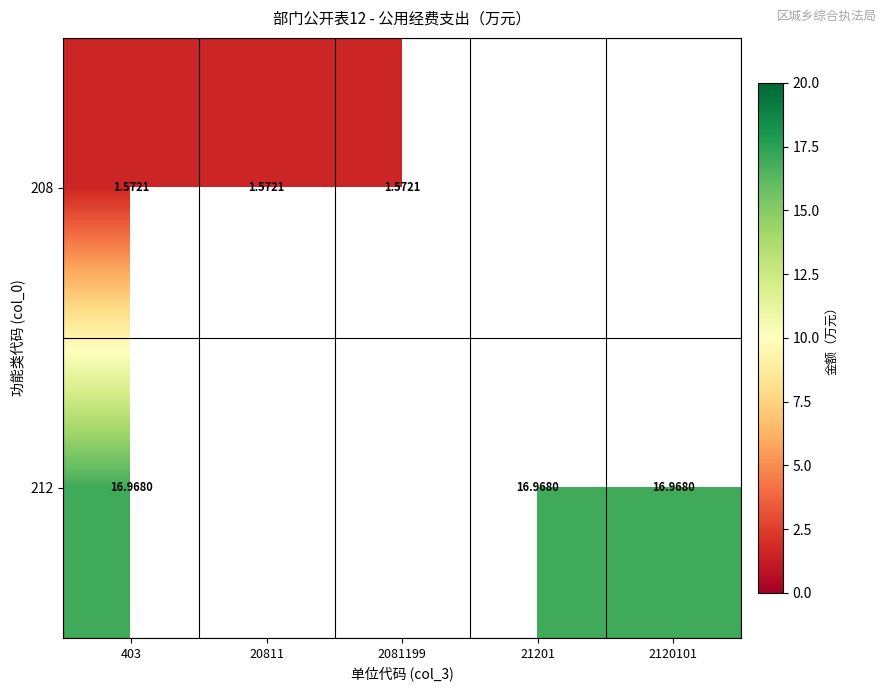

At how many categories does at least one series exceed 11?

3